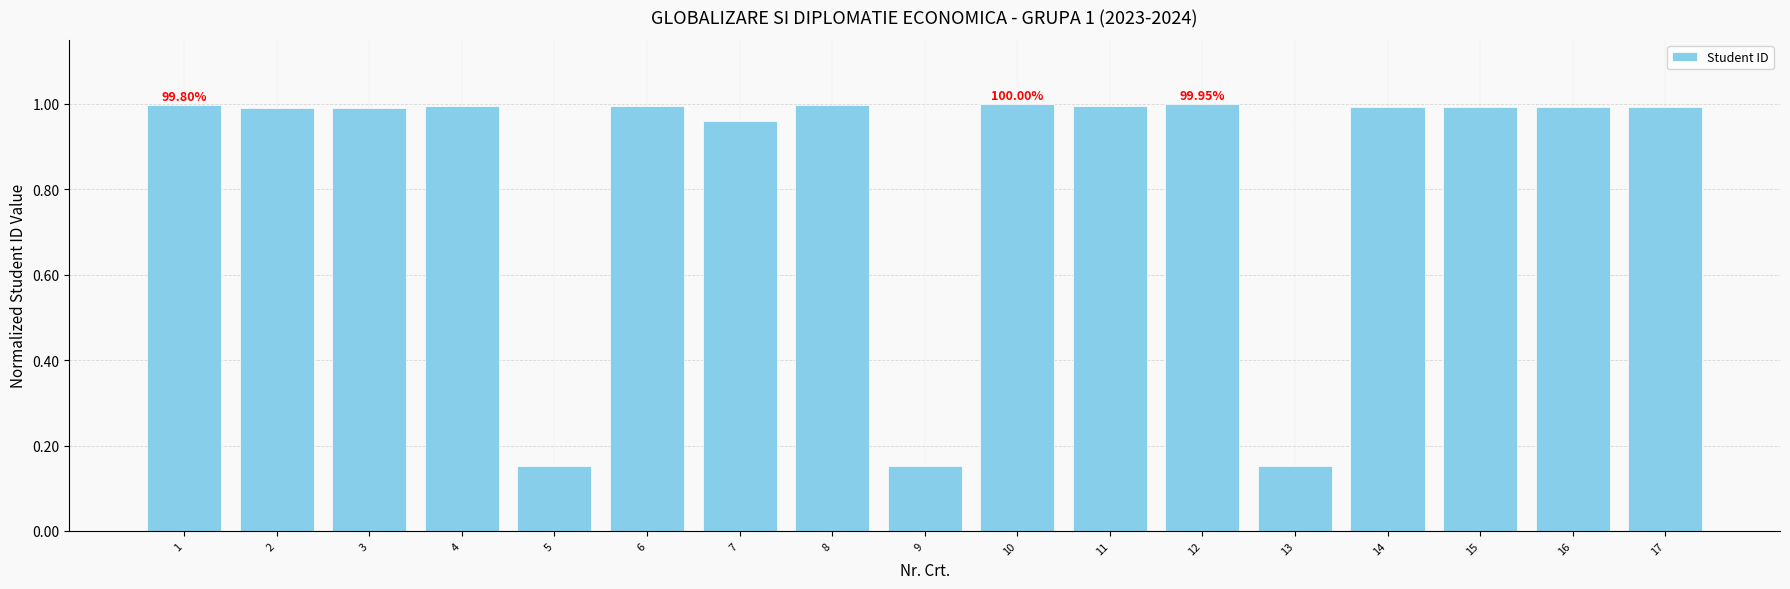

What is the change in value from 3 to 9?

-0.8